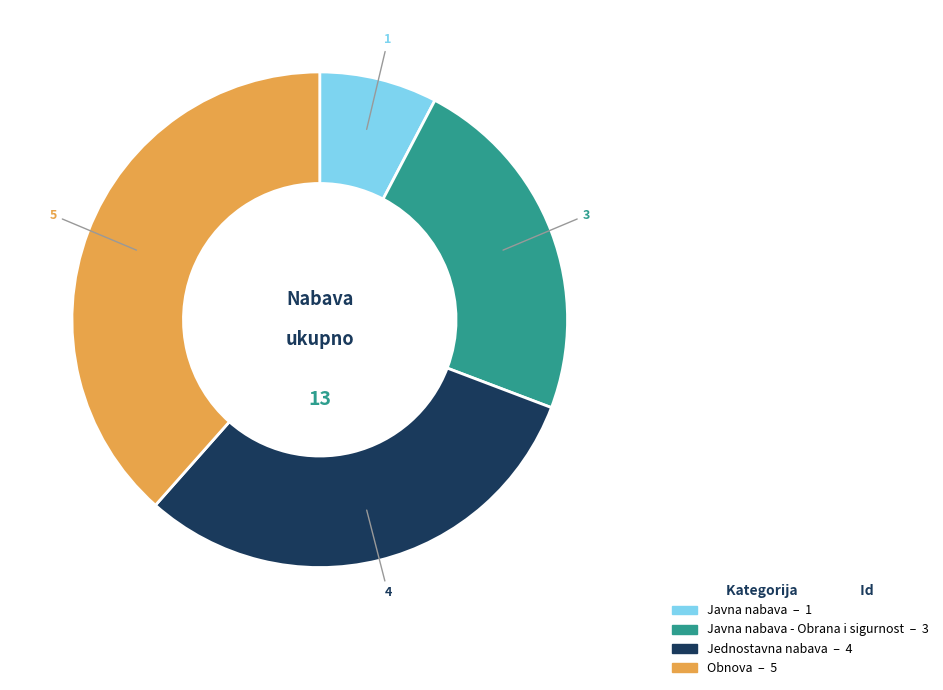

Does any single category account for the majority?

No